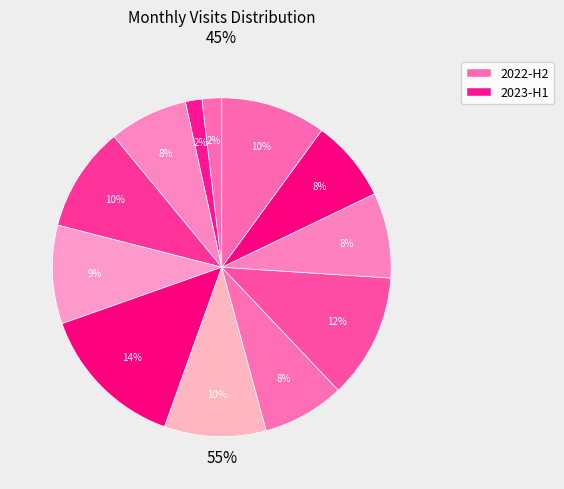

Is there any slice that represents more than half of the pie?

No